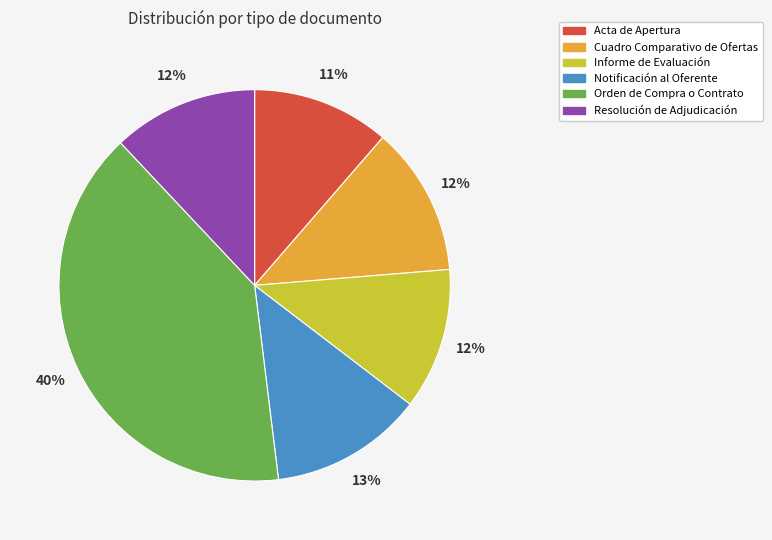

Between Orden de Compra o Contrato and Acta de Apertura, which is larger?

Orden de Compra o Contrato